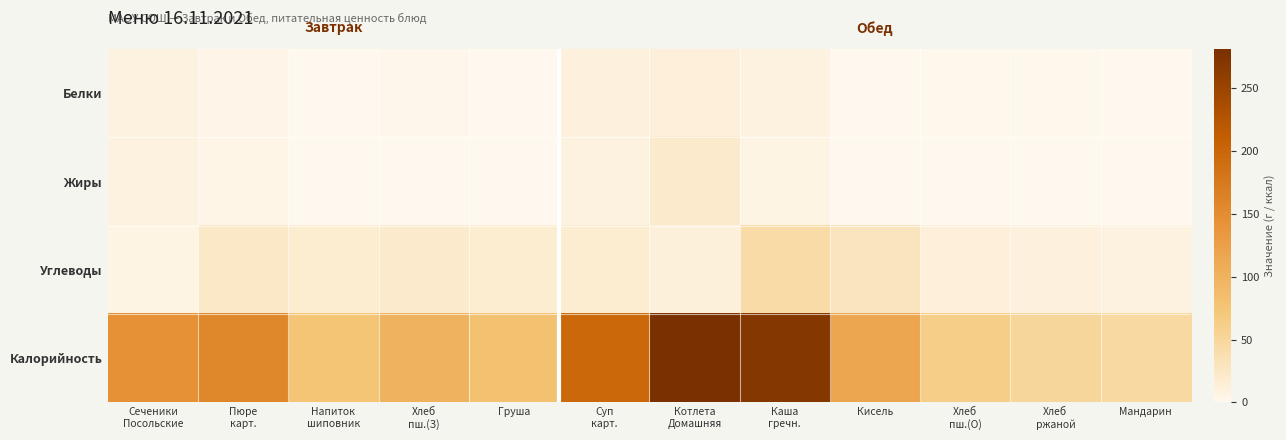

What is the total value across all series at Мандарин?

57.7